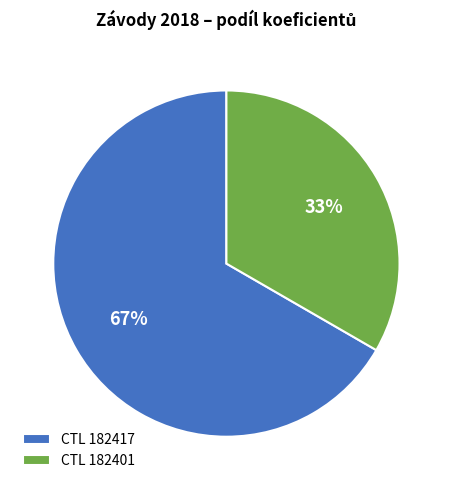

Do CTL 182417 and CTL 182401 together represent more than half of the pie?

Yes